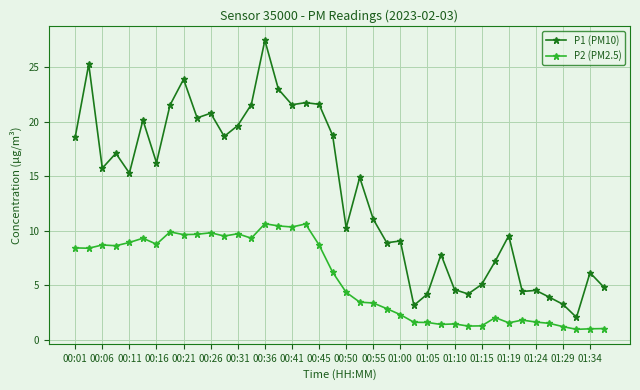

True or false: P1 (PM10) and P2 (PM2.5) intersect in this chart.

False